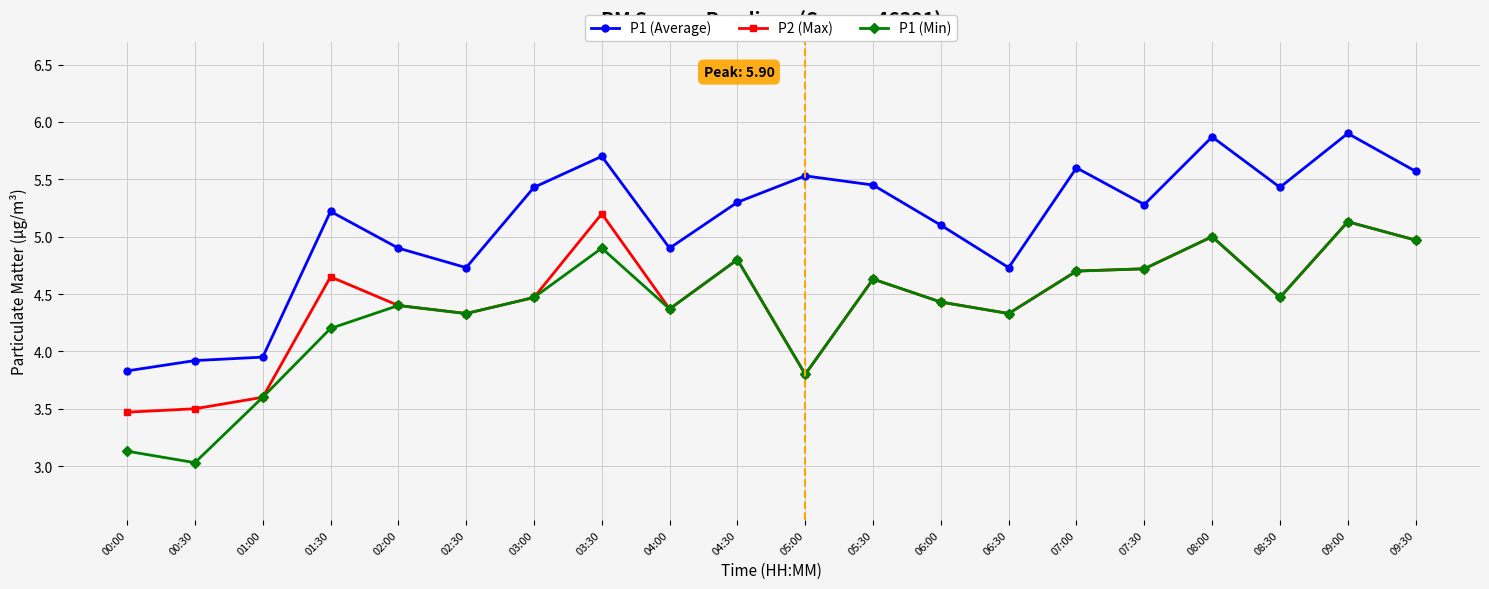

What is the greatest value displayed?

5.9